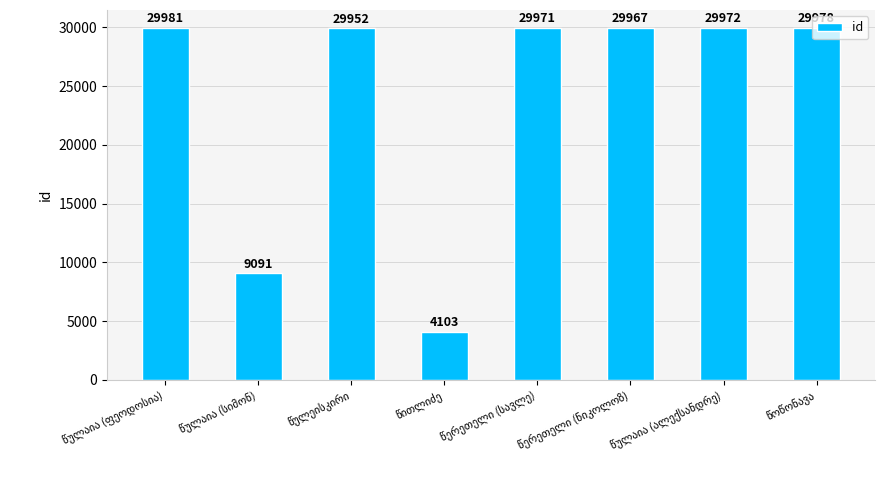

What is the smallest value displayed?

4103